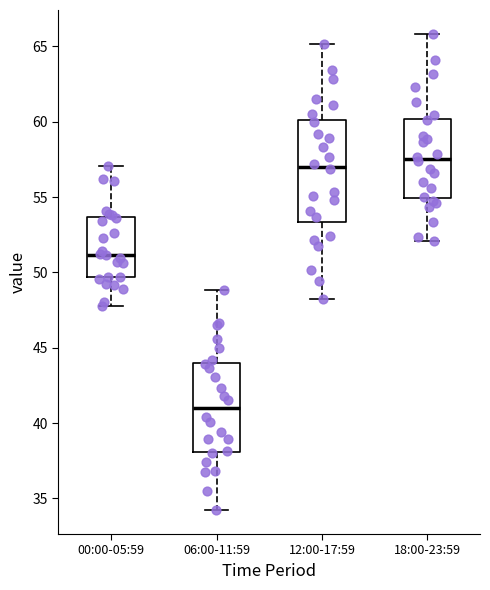

Which box's median line is the highest?

18:00-23:59